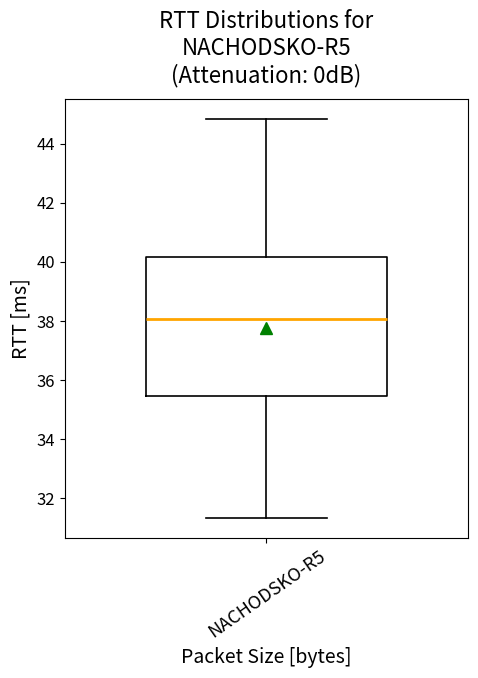

Where does the median line of the box for NACHODSKO-R5 sit on the y-axis? The values are not printed on the chart, so give them approximately, as read against the axis.

38.0